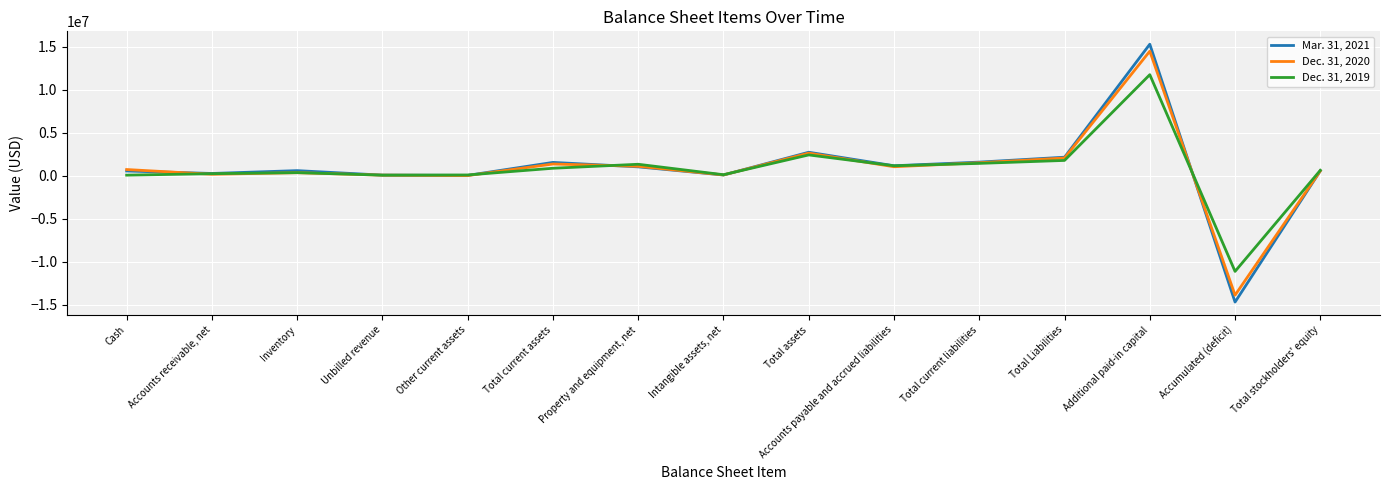

Which series changed the most between Inventory and Total assets?

Dec. 31, 2020